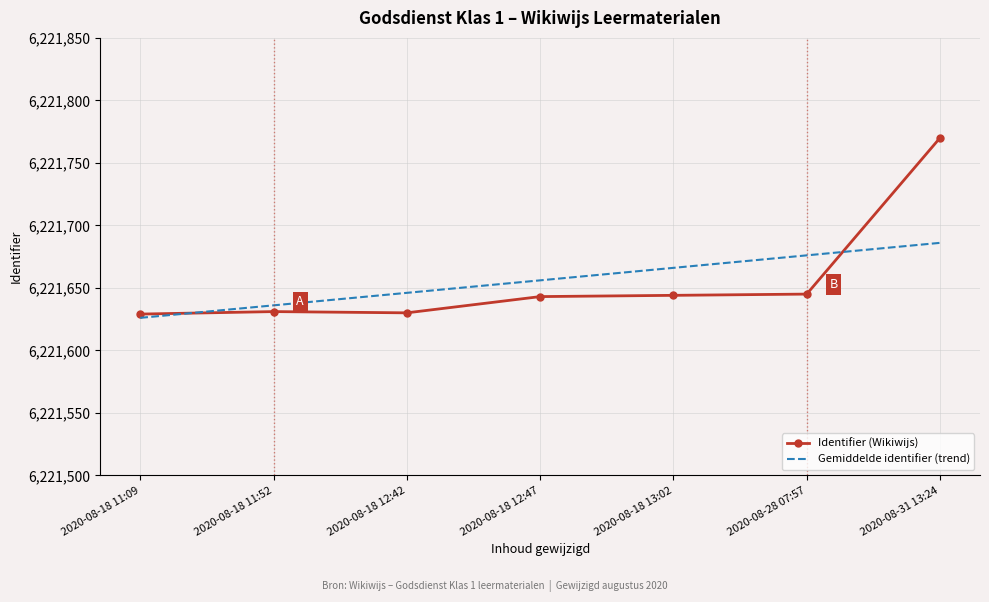

The Gemiddelde identifier (trend) series shows 6221676 at 2020-08-28 07:57. True or false?

True